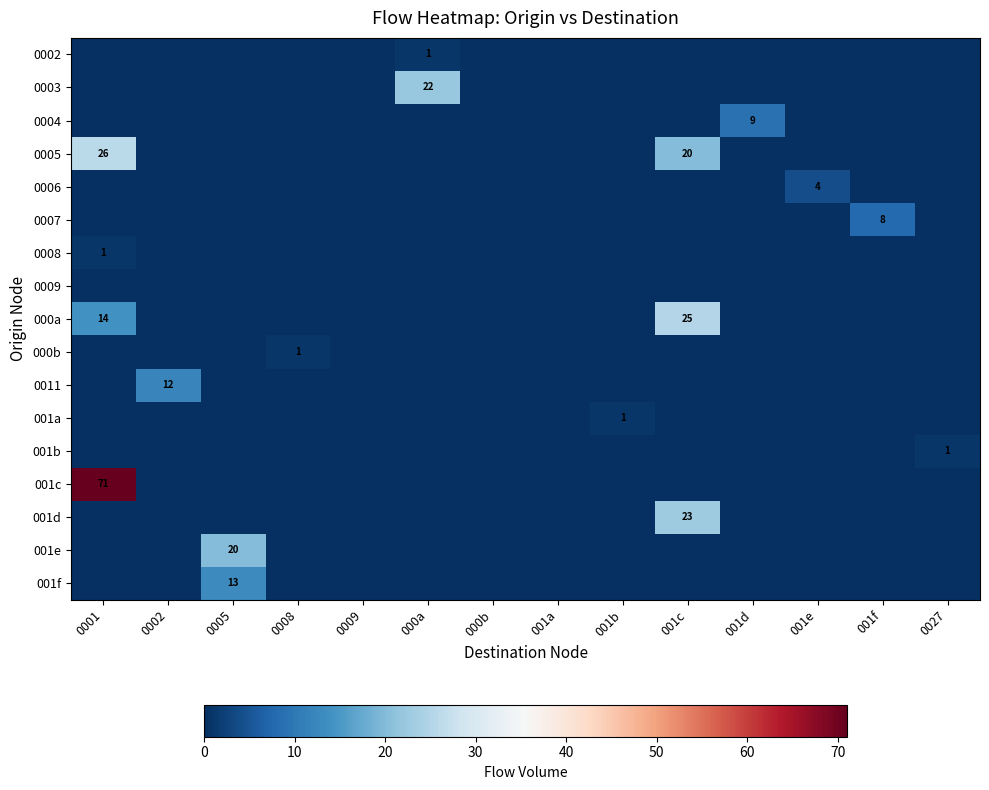

At how many categories does at least one series exceed 12?

4